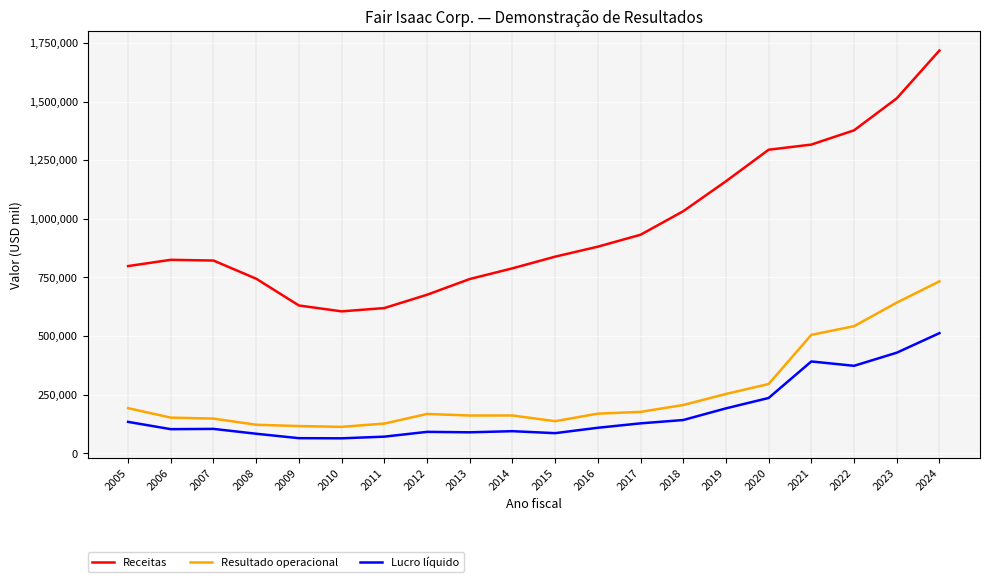

At which category is the sum across all series the highest?

2024